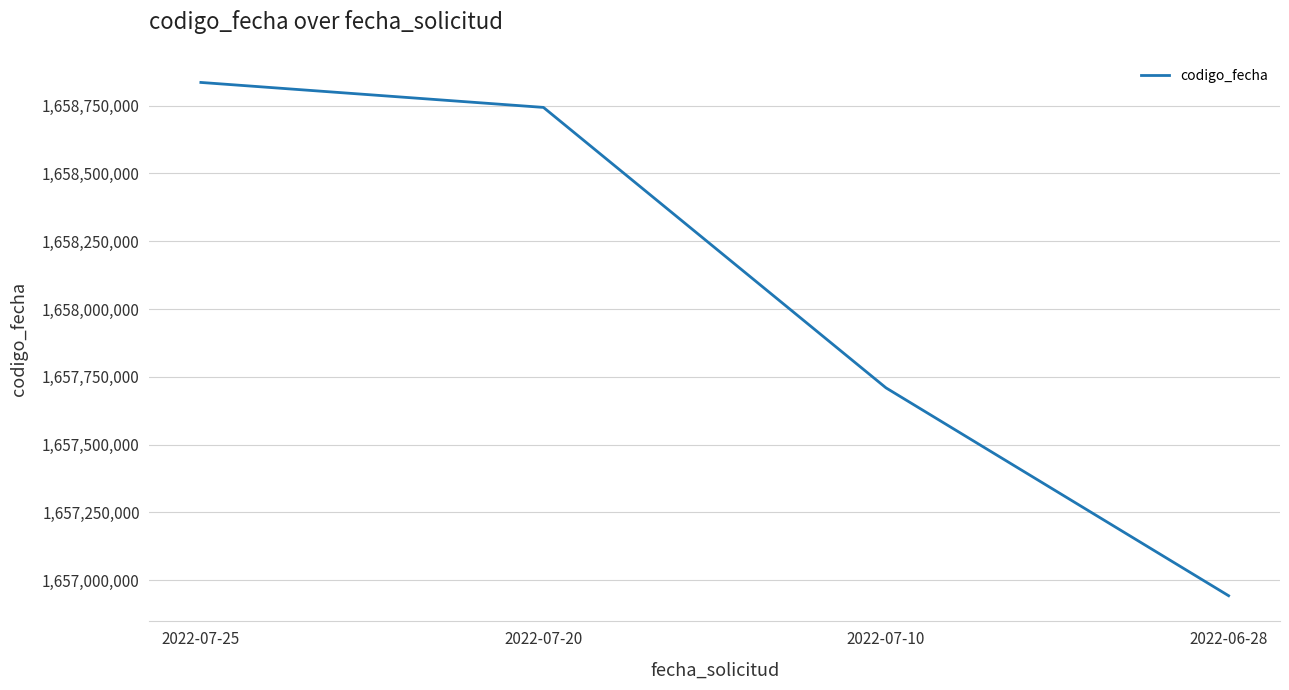

What is the maximum value shown in the chart?

1658835723